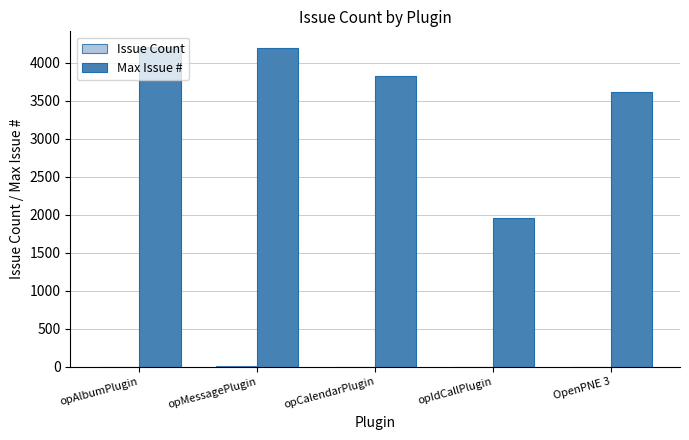

The value of Max Issue # at OpenPNE 3 is 3623. True or false?

True